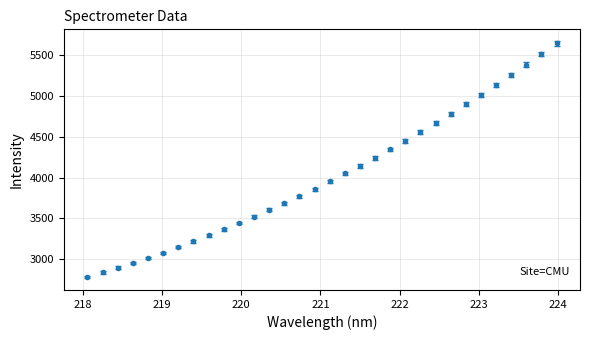

What is the greatest value displayed?

5639.7